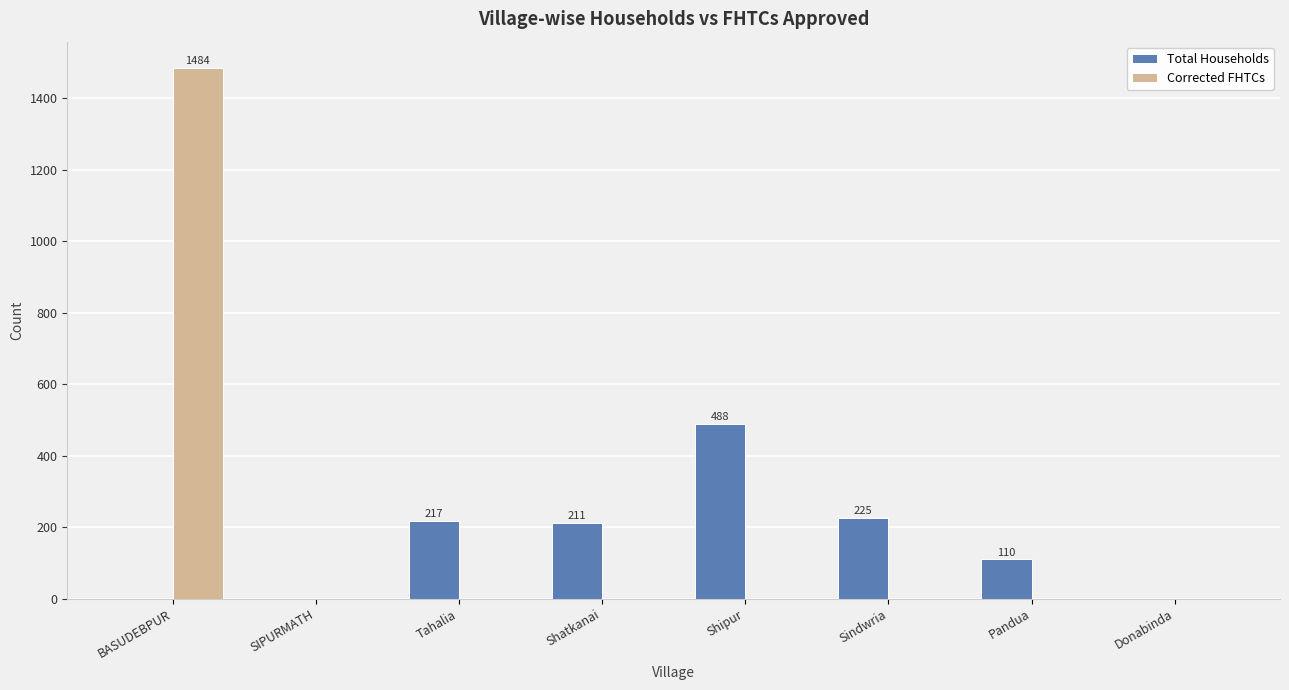

What is the greatest value displayed?

1484